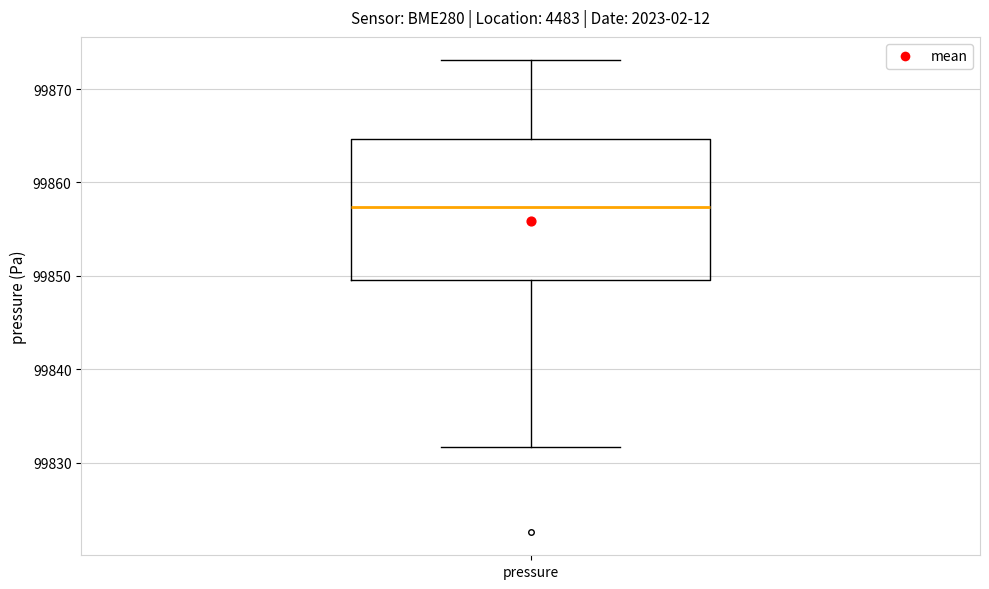

Where is the lower edge of the box for pressure on the y-axis? The values are not printed on the chart, so give them approximately, as read against the axis.

99850